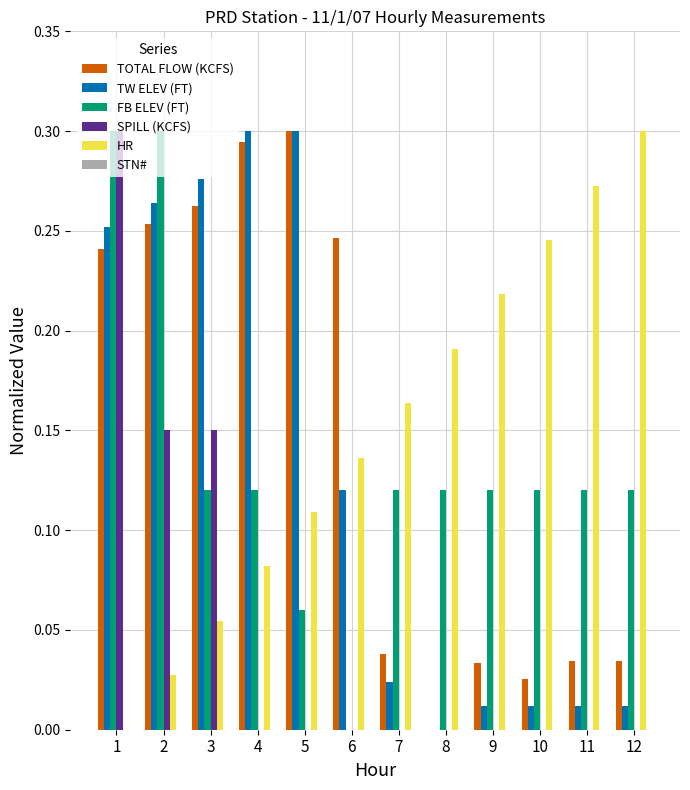

At which category is the sum across all series the highest?

1